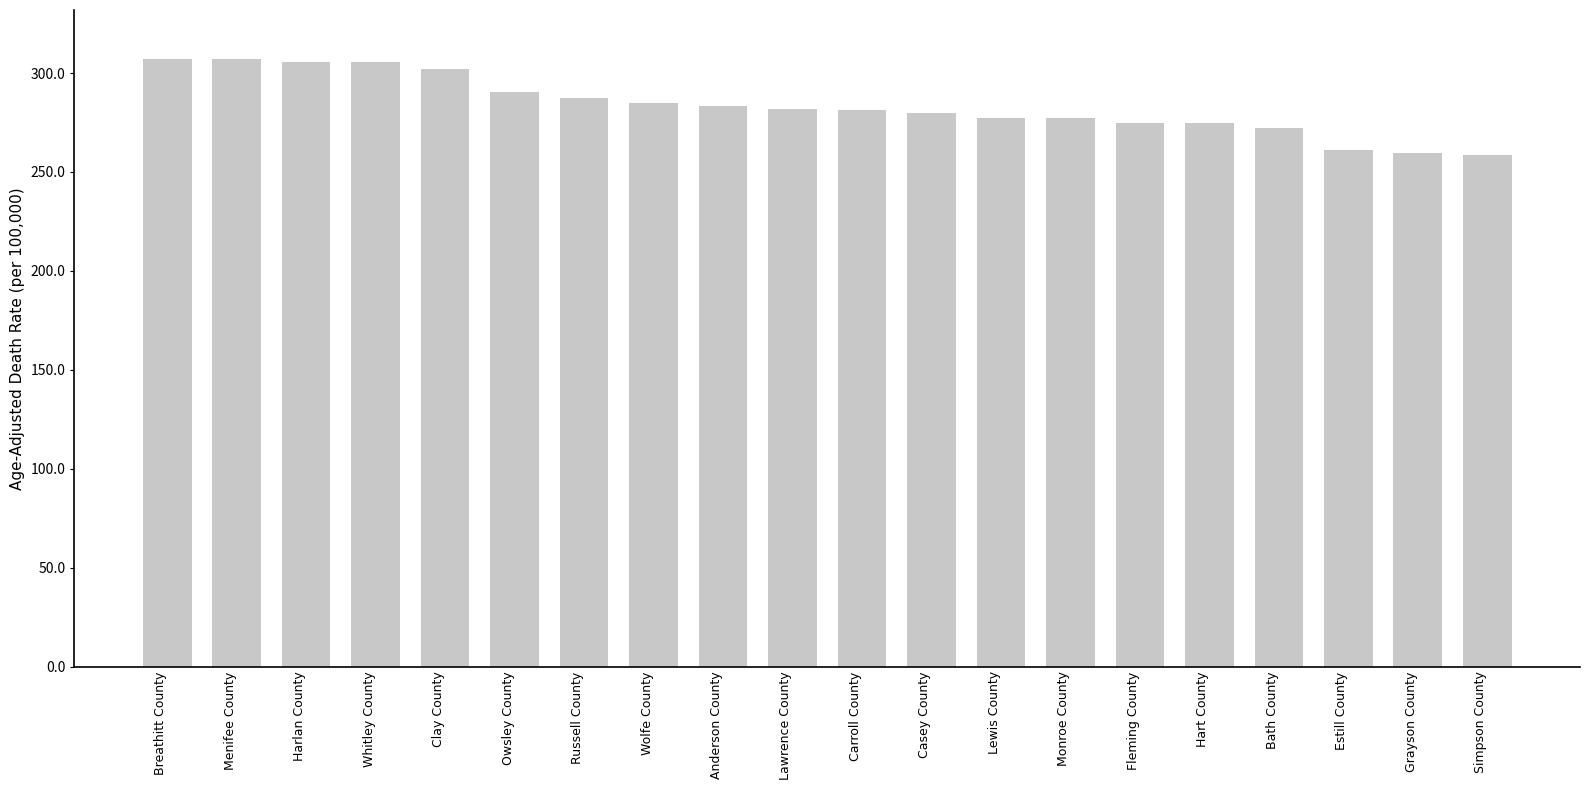

Does the chart contain stacked bars?

No